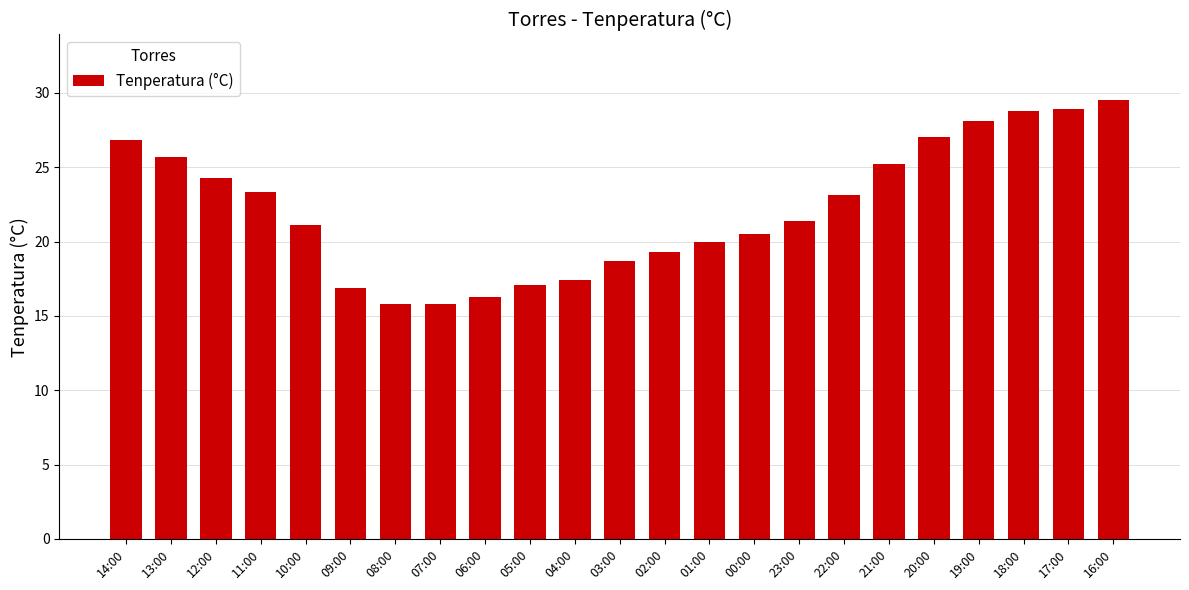

What is the difference between the maximum and second lowest values?

13.7